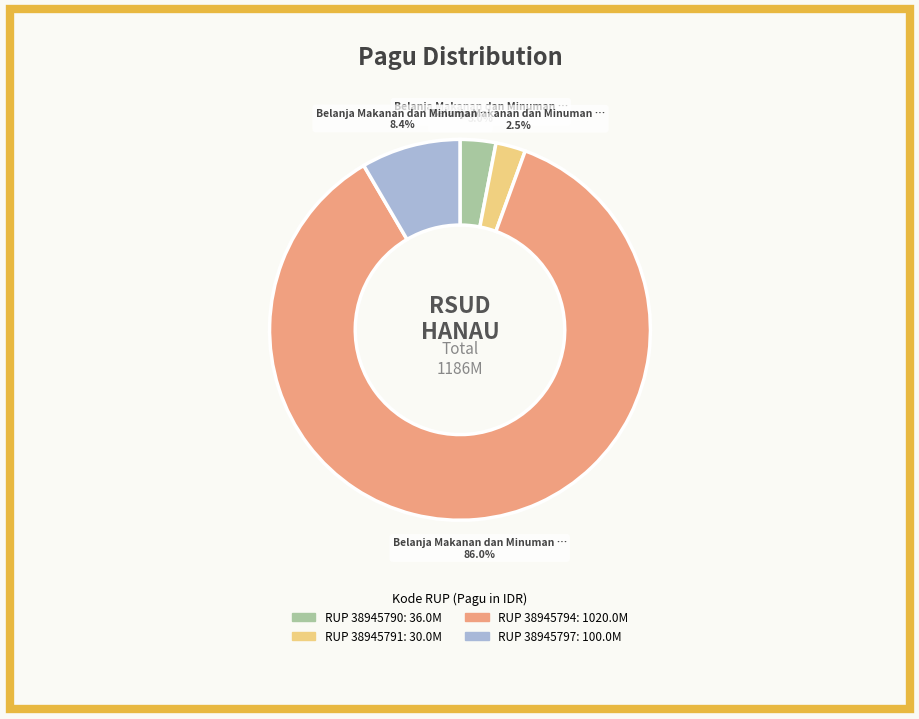

Does any single category account for the majority?

Yes